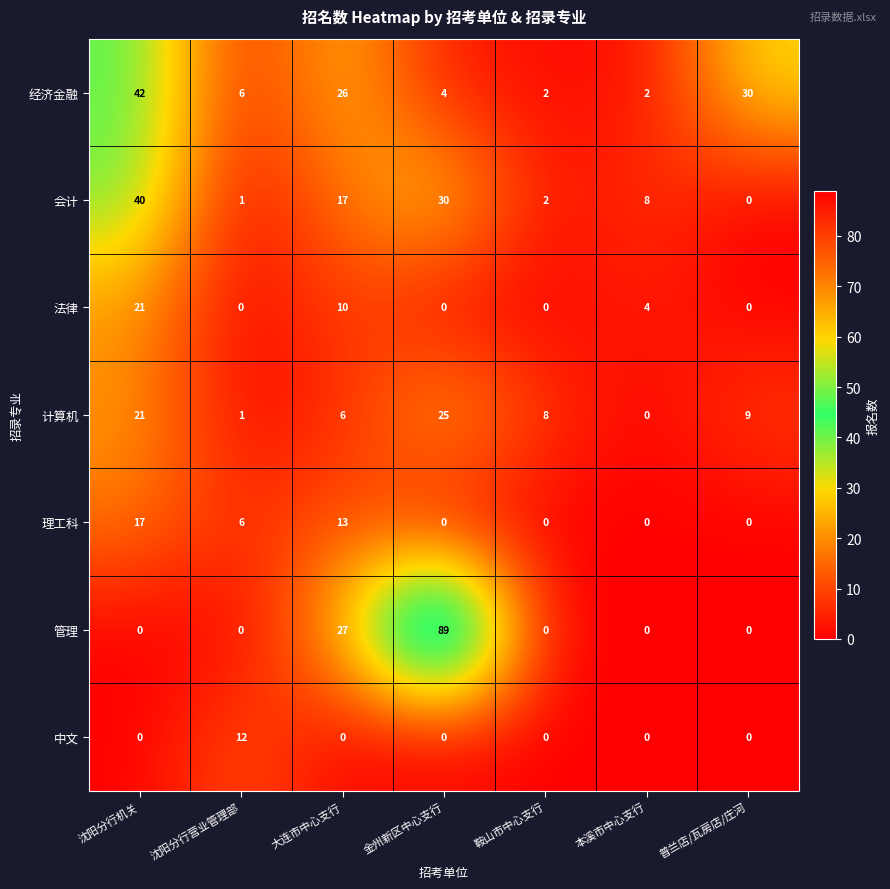

The value of 管理 at 沈阳分行机关 is 42. True or false?

False